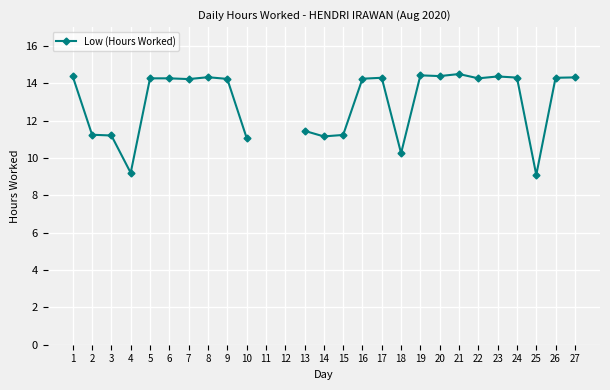

Where is the first local minimum?

4